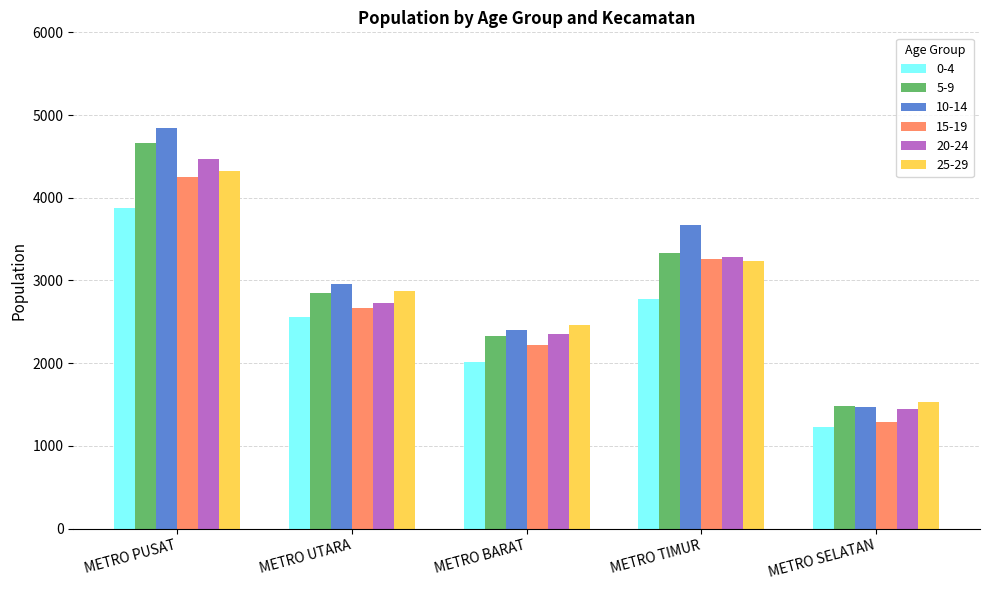

Rank the categories by 5-9 value from highest to lowest.

METRO PUSAT, METRO TIMUR, METRO UTARA, METRO BARAT, METRO SELATAN